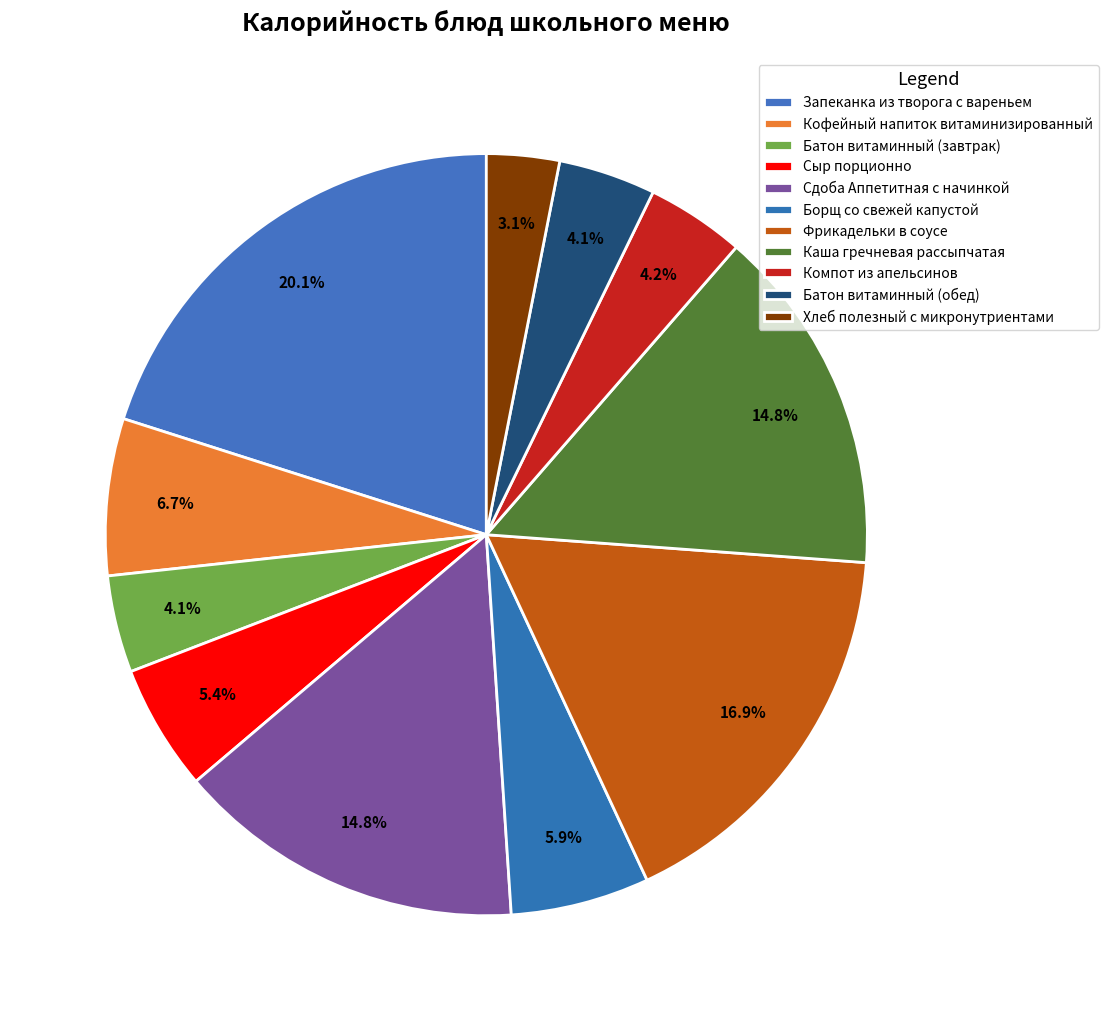

What percentage is the Батон витаминный (обед) slice, to the nearest percent?

4%